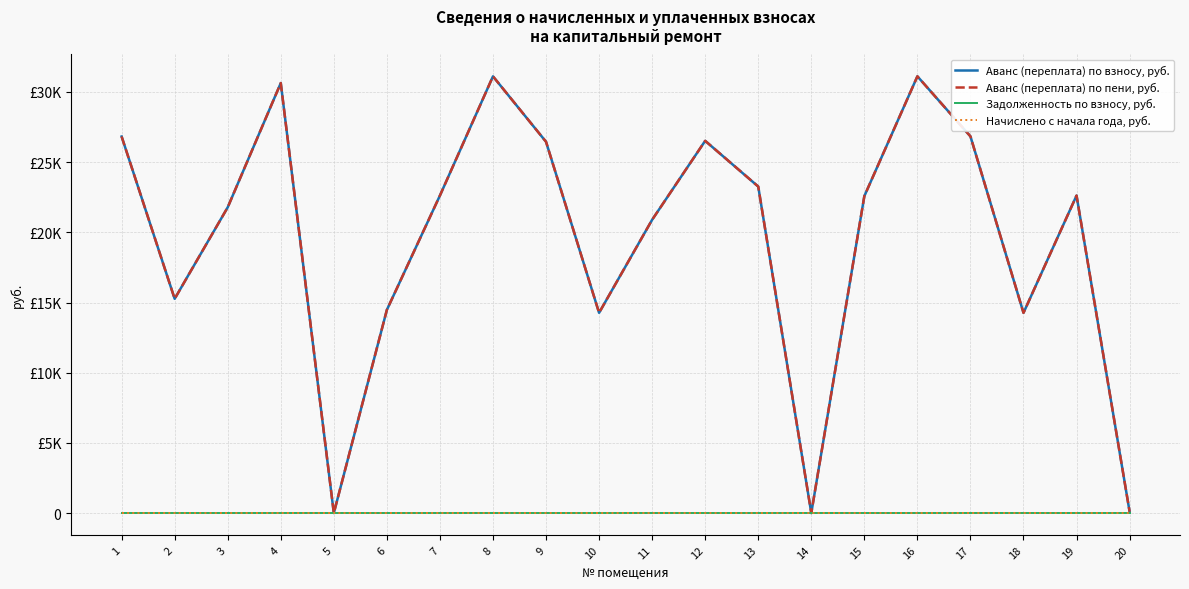

Reading left to right, list all the values displayed in this chart.

Аванс (переплата) по взносу, руб.: 26825.0	15263.5	21782.6	30632.9	0.0	14475.4	22619.4	31111.8	26450.9	14265.0	20894.4	26517.5	23260.7	1.0	22578.3	31113.5	26836.3	14263.6	22619.3	100.0
Аванс (переплата) по пени, руб.: 26825.0	15263.5	21782.6	30632.9	0.0	14475.4	22619.4	31111.8	26450.9	14265.0	20894.4	26517.5	23260.7	1.0	22578.3	31113.5	26836.3	14263.6	22619.3	100.0
Задолженность по взносу, руб.: 0.0	0.0	0.0	0.0	0.0	0.0	0.0	0.0	0.0	0.0	0.0	0.0	0.0	0.0	0.0	0.0	0.0	0.0	0.0	0.0
Начислено с начала года, руб.: 0.0	0.0	0.0	0.0	0.0	0.0	0.0	0.0	0.0	0.0	0.0	0.0	0.0	0.0	0.0	0.0	0.0	0.0	0.0	0.0